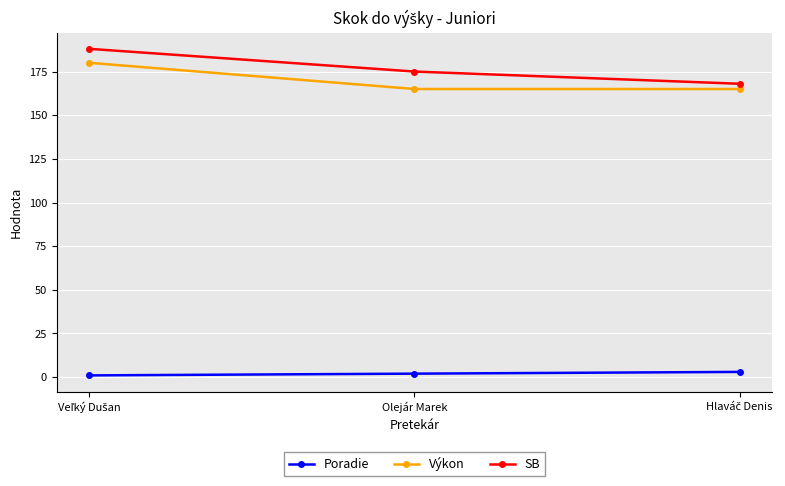

Count the number of categories in the chart.

3